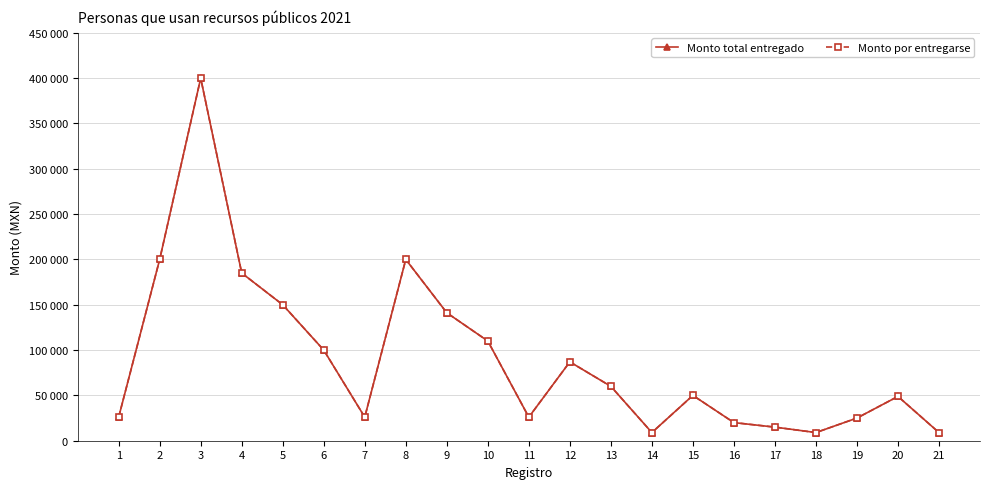

Which series has the largest total across all categories?

Monto total entregado